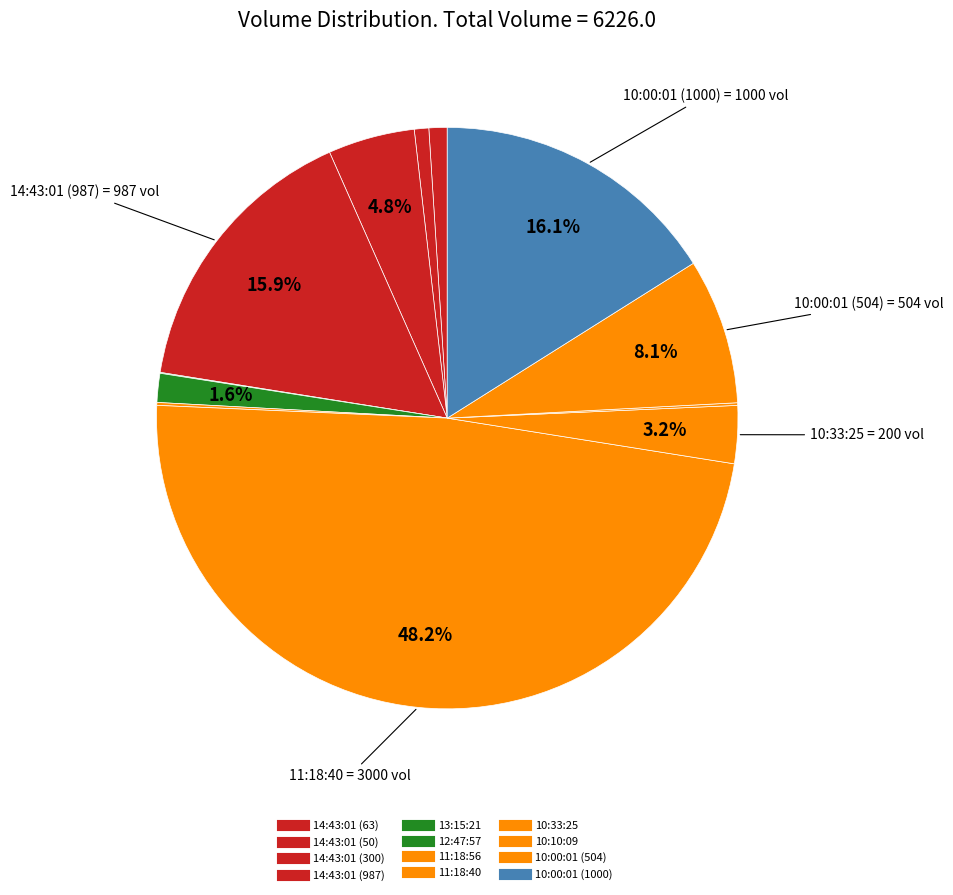

What percentage do 10:00:01 (1000) and 14:43:01 (987) together represent?

31.9%